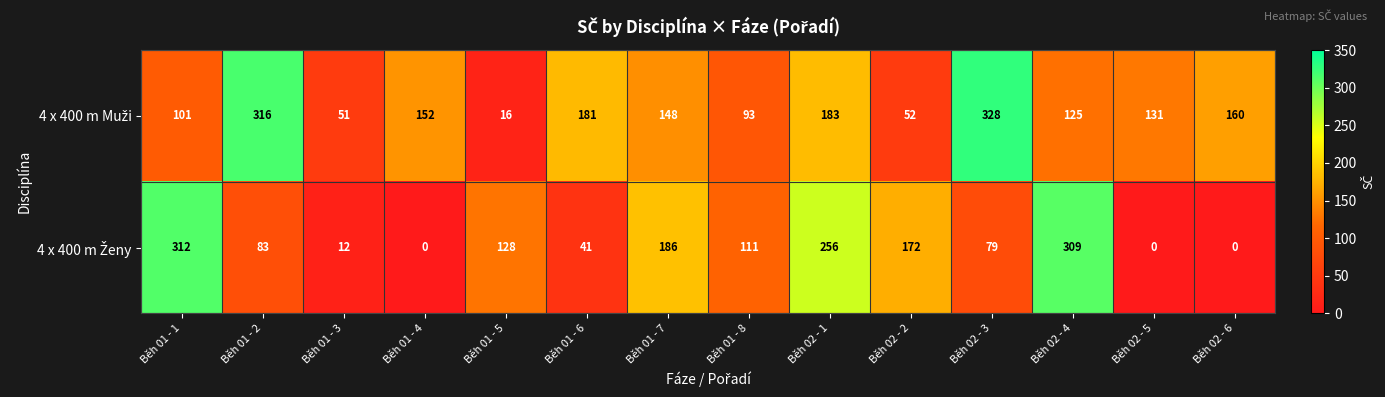

At which category is the sum across all series the highest?

Běh 02 - 1